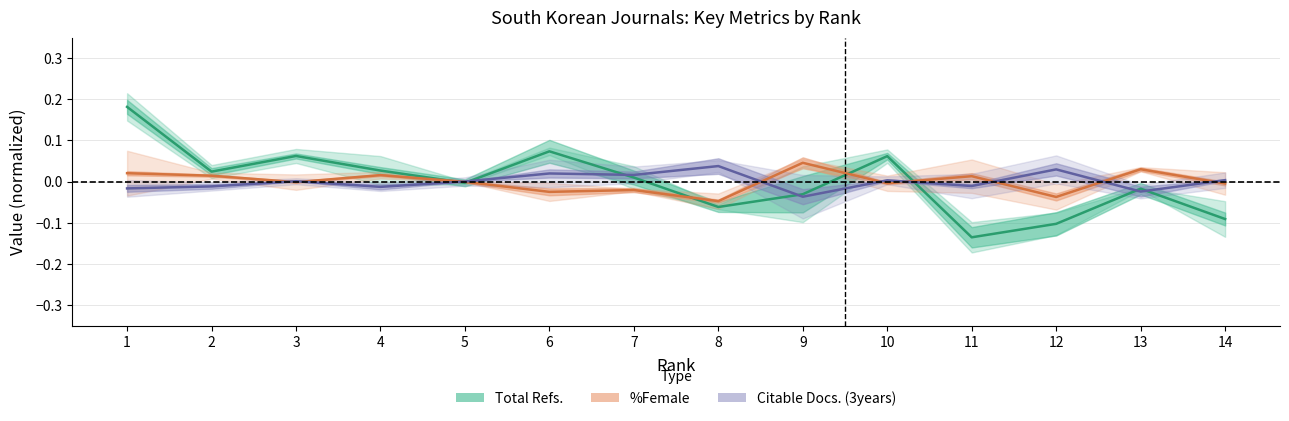

Which category has the lowest value across all series?

11